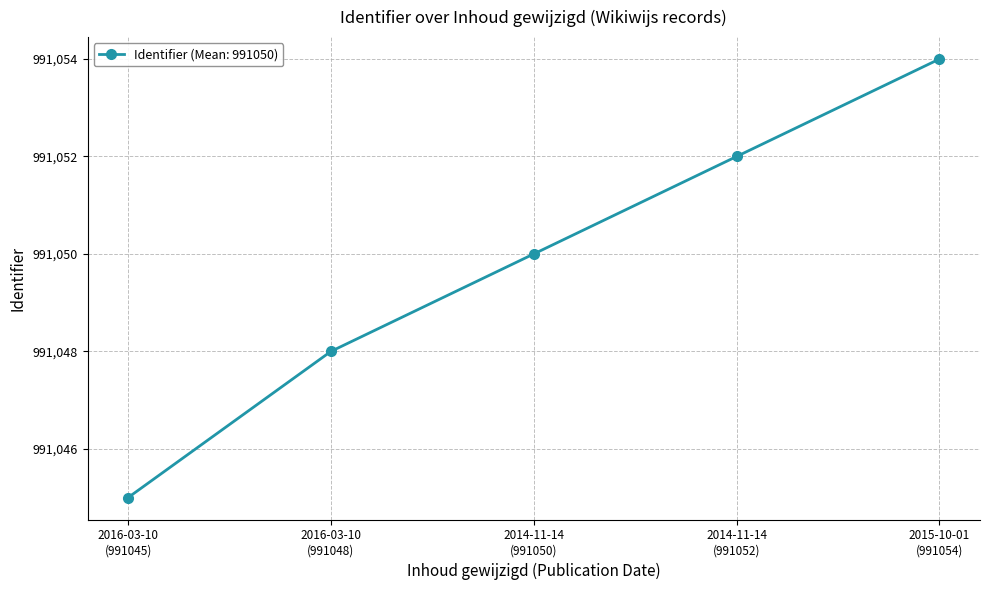

True or false: there are more than 2 points higher than both neighbors.

False